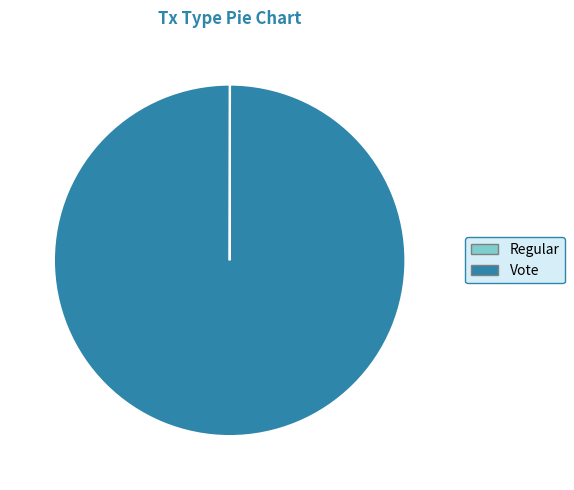

Does Vote represent more than half of the total?

Yes